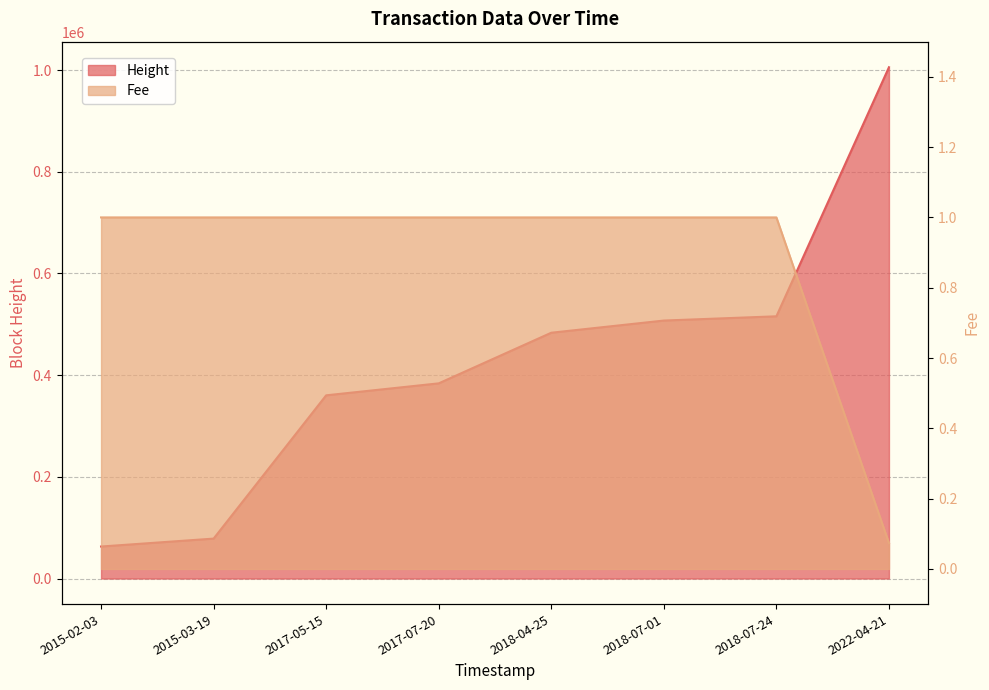

What are all the series names shown in the legend?

Height, Fee